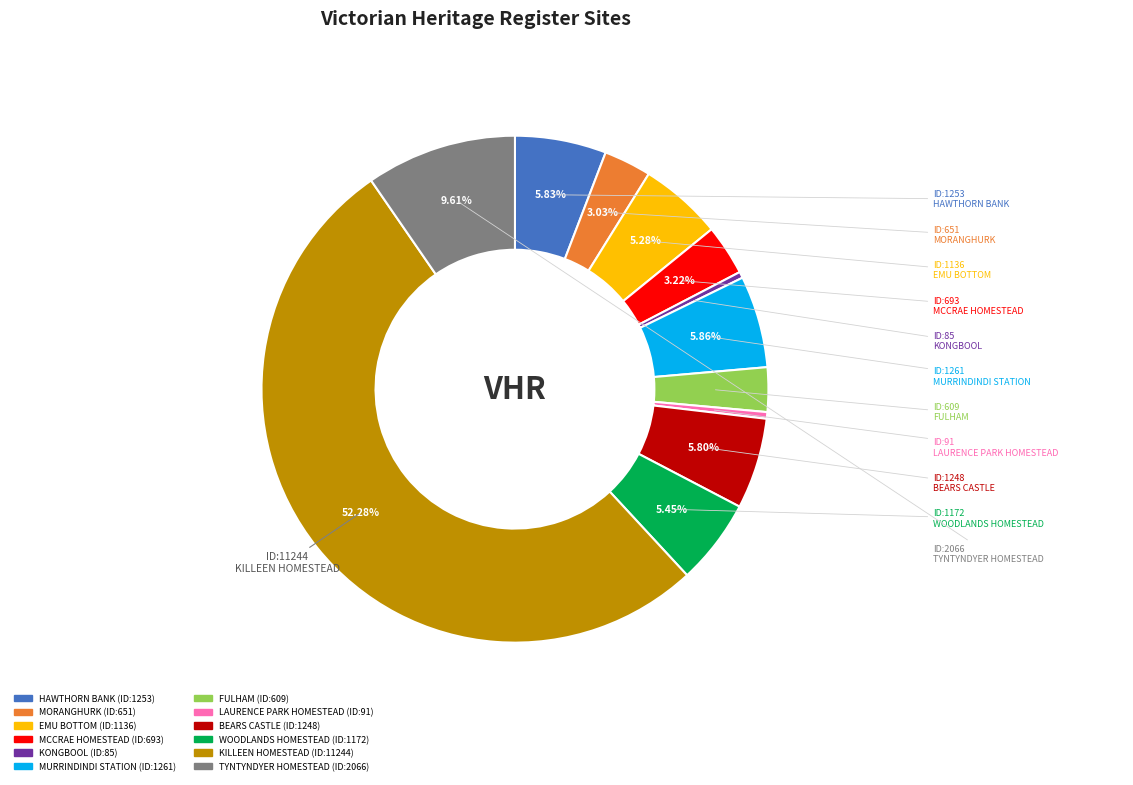

The FULHAM slice represents 3% of the pie. True or false?

True